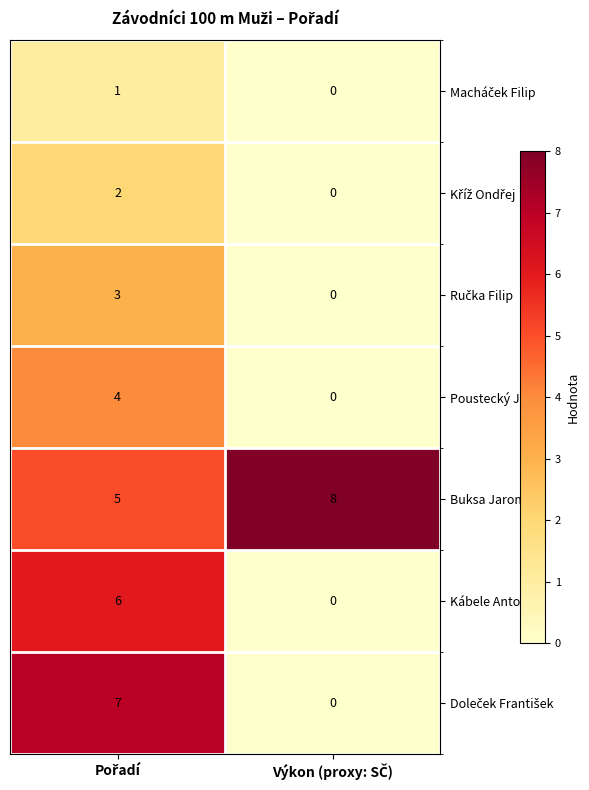

Which series has the largest total across all categories?

Buksa Jaromír